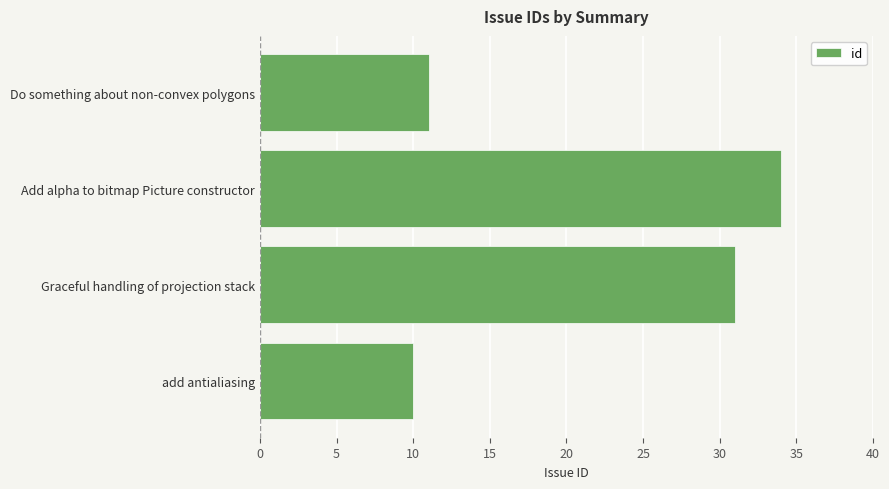

Reading bottom to top, transcribe all the data shown in this chart.

10	31	34	11